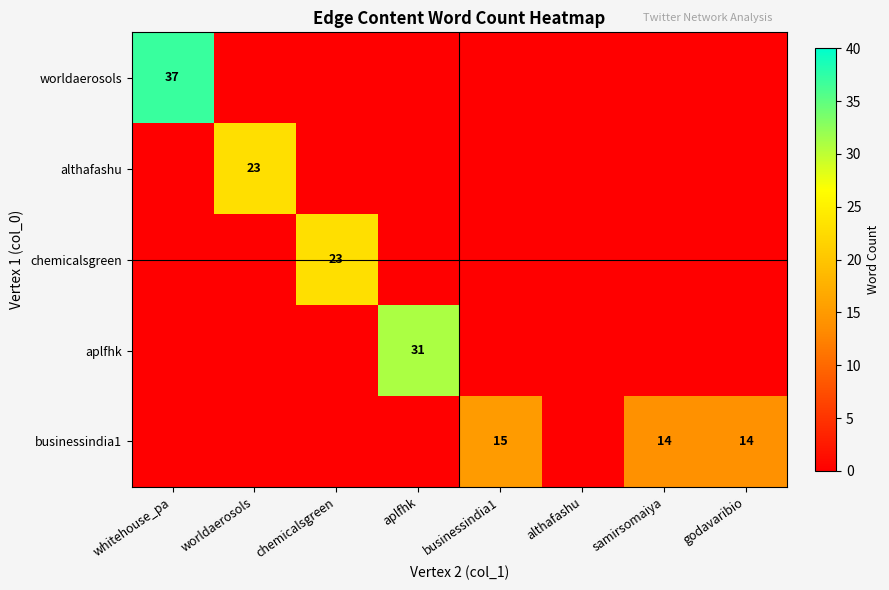

The businessindia1 series shows 15 at businessindia1. True or false?

True